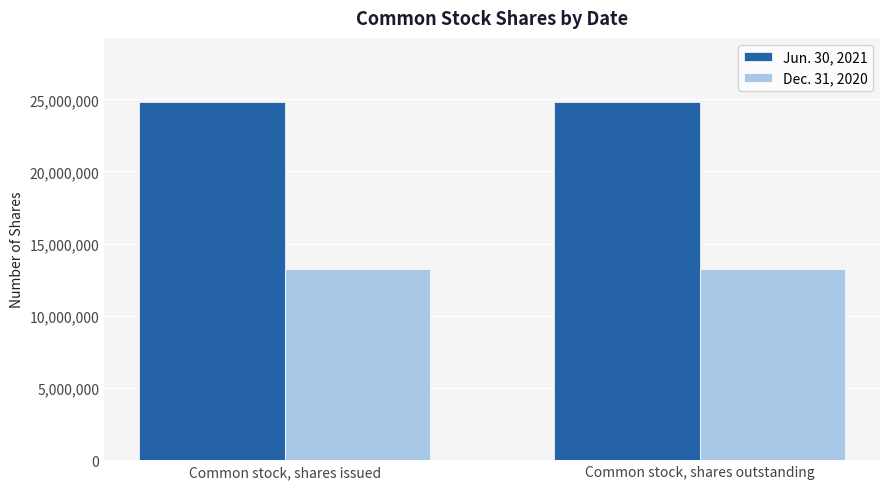

Is it true that Jun. 30, 2021 equals 24793988 at Common stock, shares issued?

True